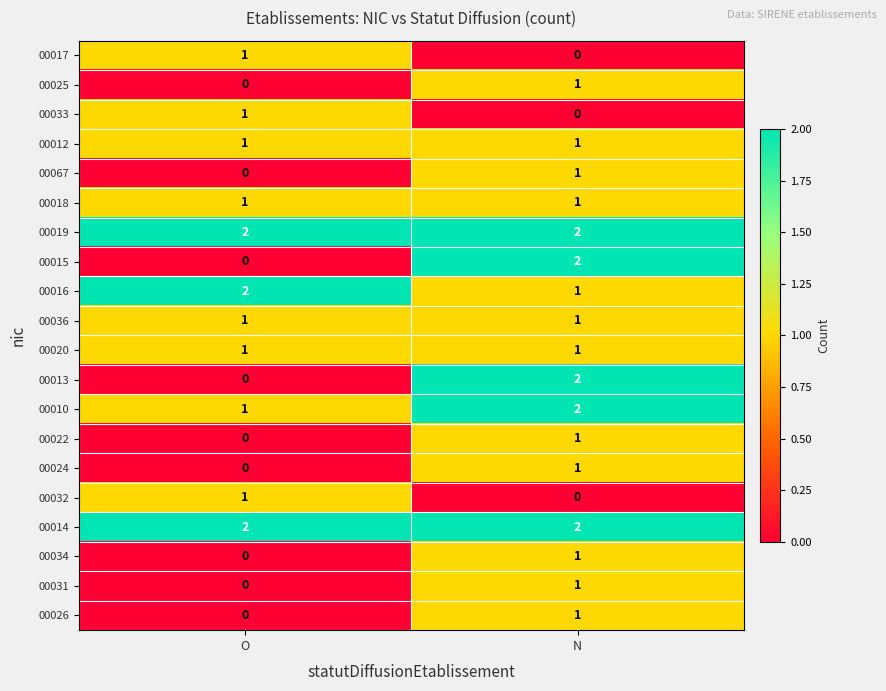

At which label is 00067 closest to 0?

O